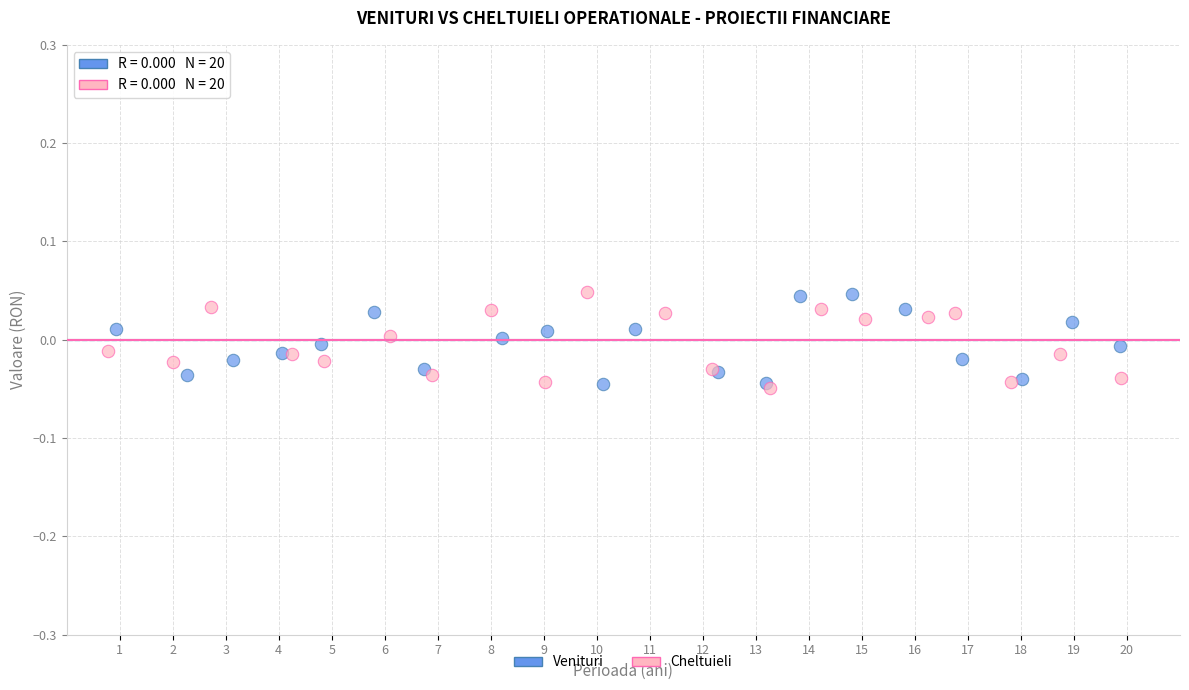

What are all the series names shown in the legend?

Venituri, Cheltuieli